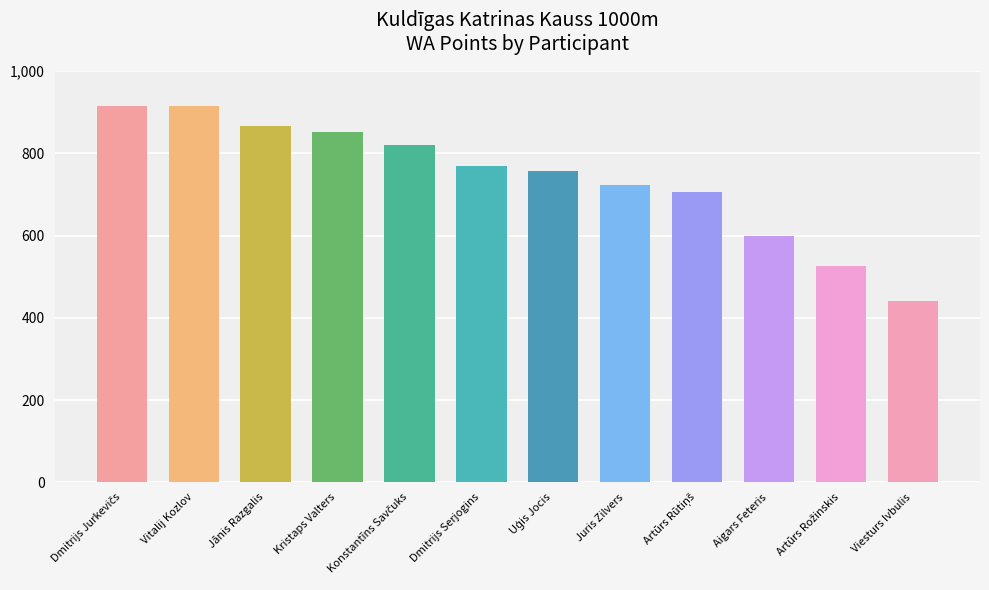

What is the approximate value at Dmitrijs Serjogins, to the nearest 50?

750